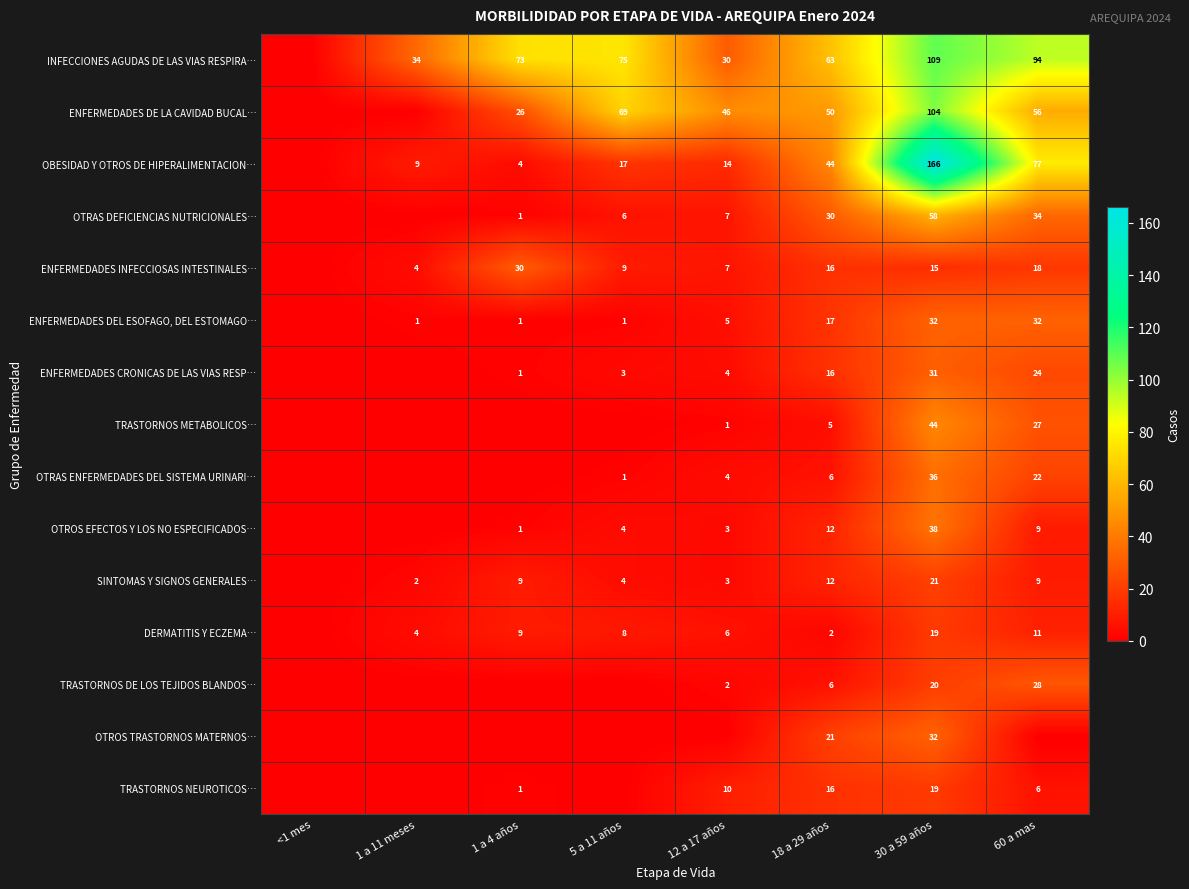

Is it true that ENFERMEDADES DEL ESOFAGO, DEL ESTOMAGO… equals 2 at 1 a 4 años?

False